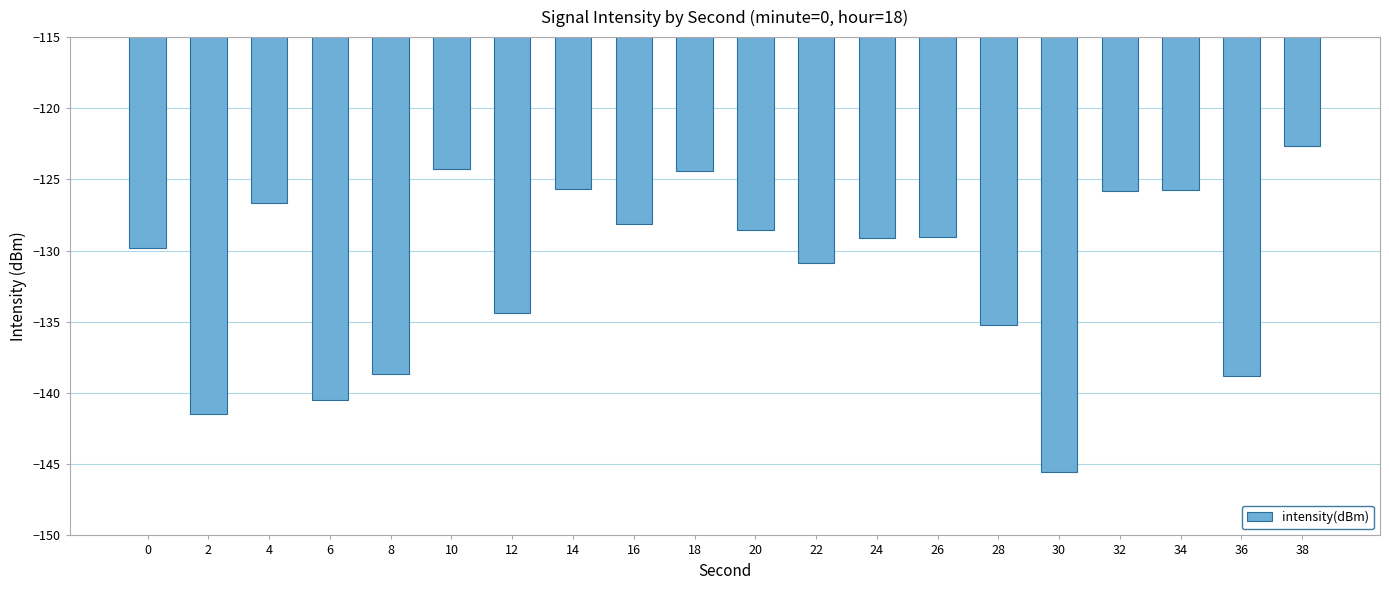

Which has a higher value, 10 or 38?

38